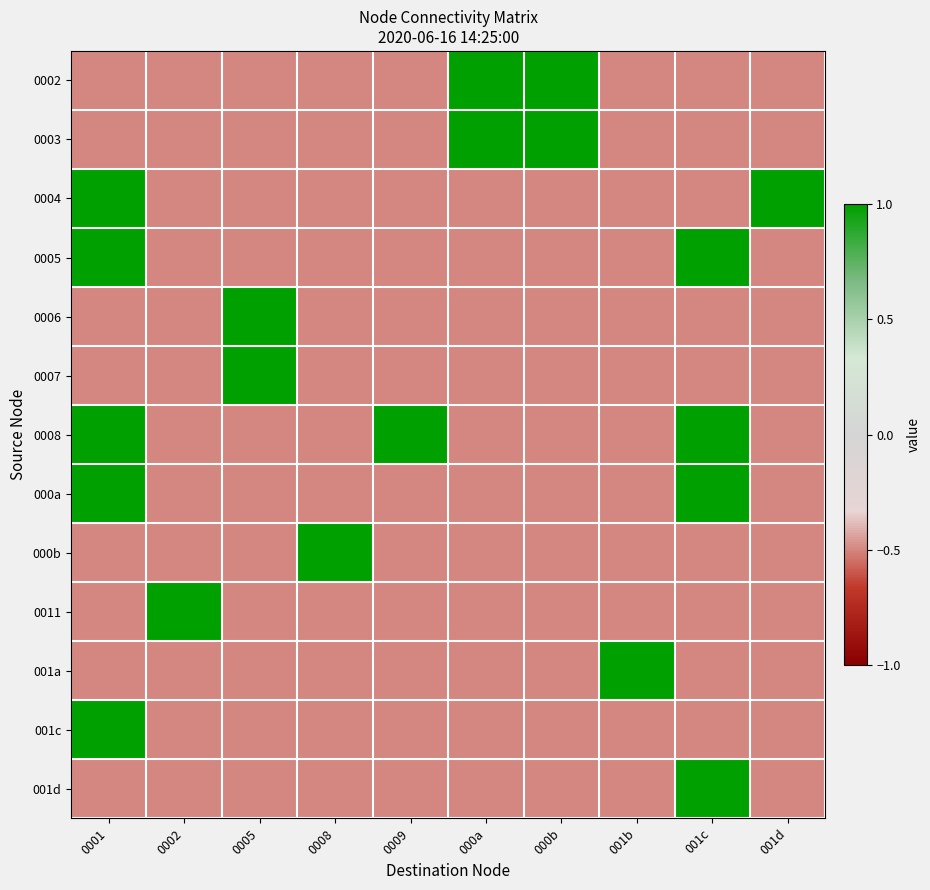

Count the number of categories in the chart.

10